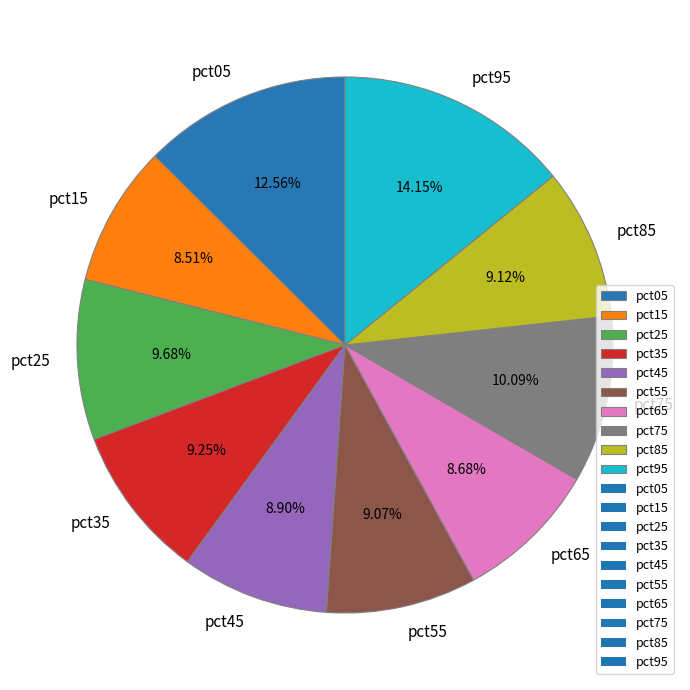

Is pct45 the majority of the pie?

No